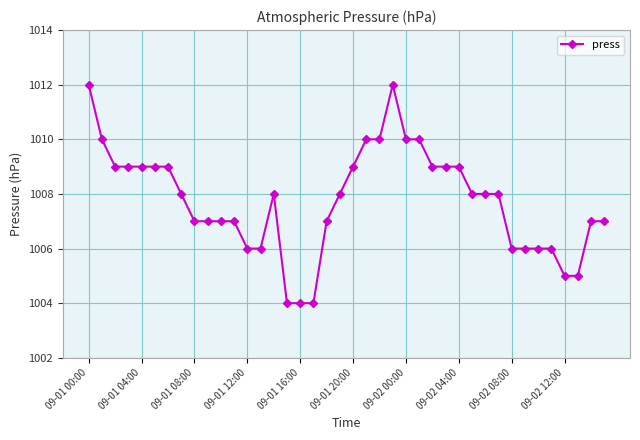

What is the value of the 18th point from the left?

1004